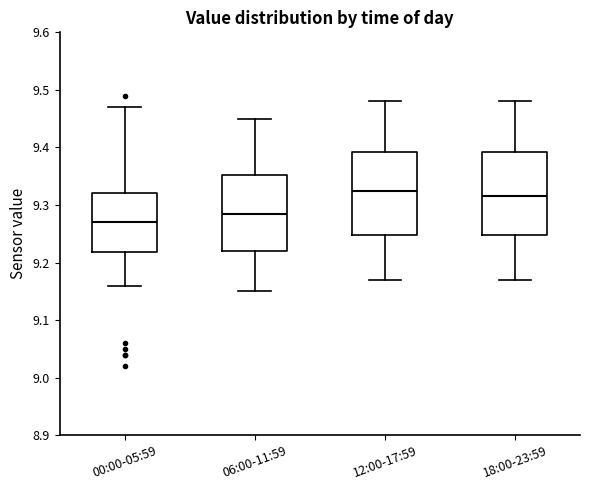

Where does the median line of the box for 18:00-23:59 sit on the y-axis? The values are not printed on the chart, so give them approximately, as read against the axis.

9.32